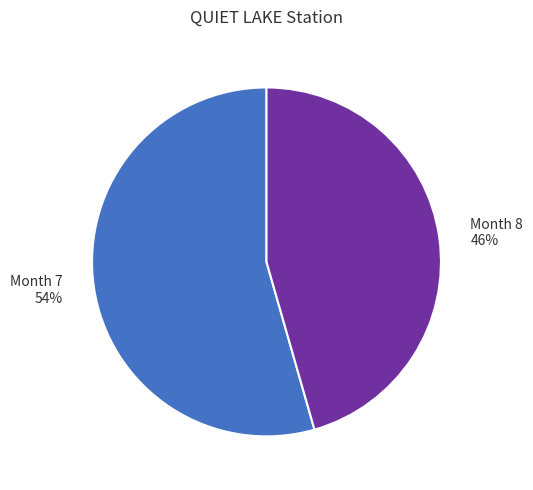

Is there any slice that represents more than half of the pie?

Yes